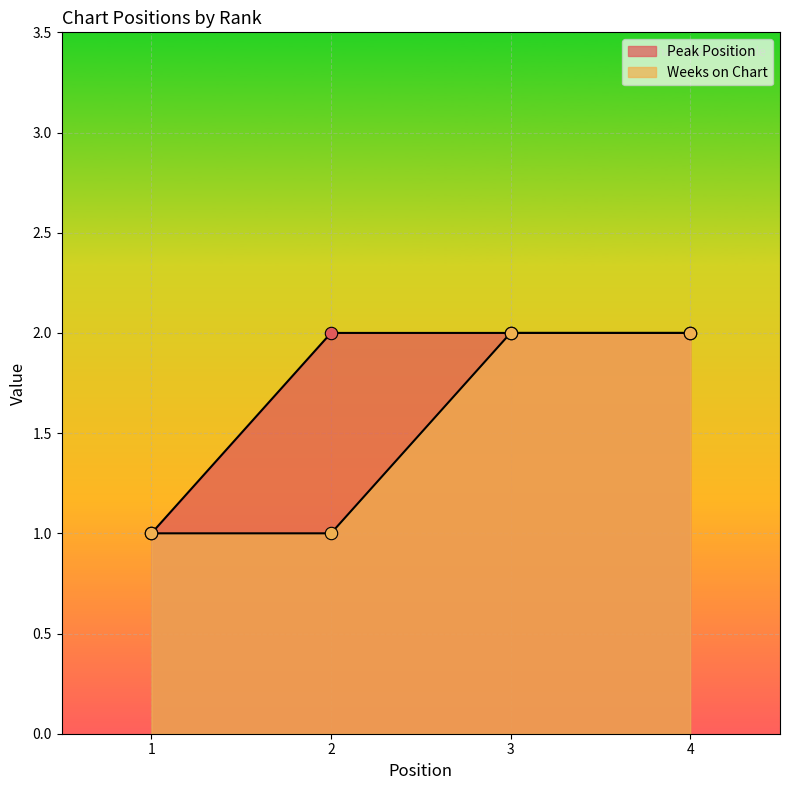

Which series has the largest total across all categories?

Peak Position